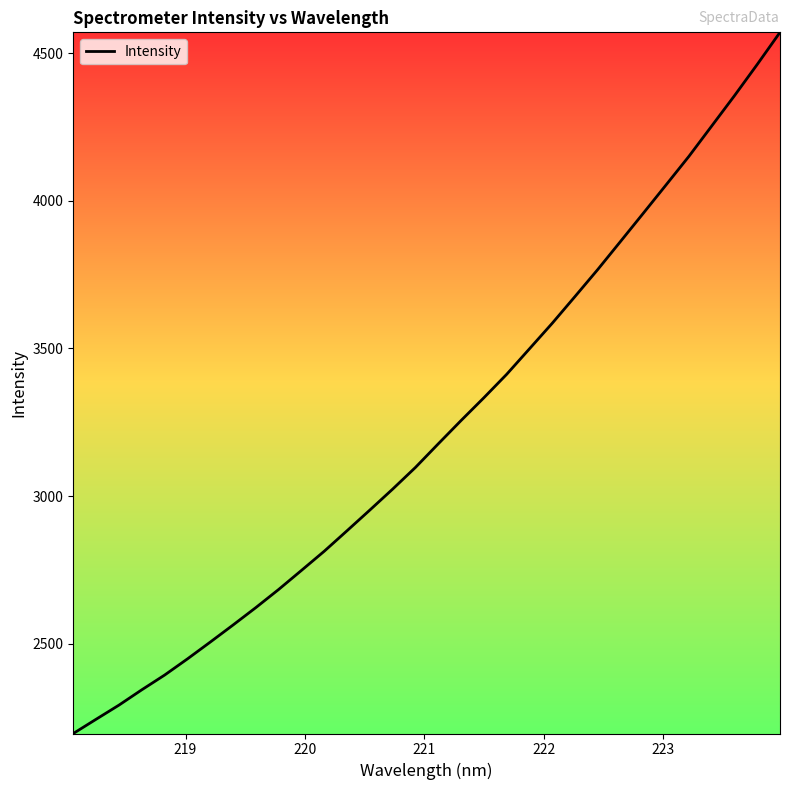

True or false: the data has more than 1 interior local peaks.

False